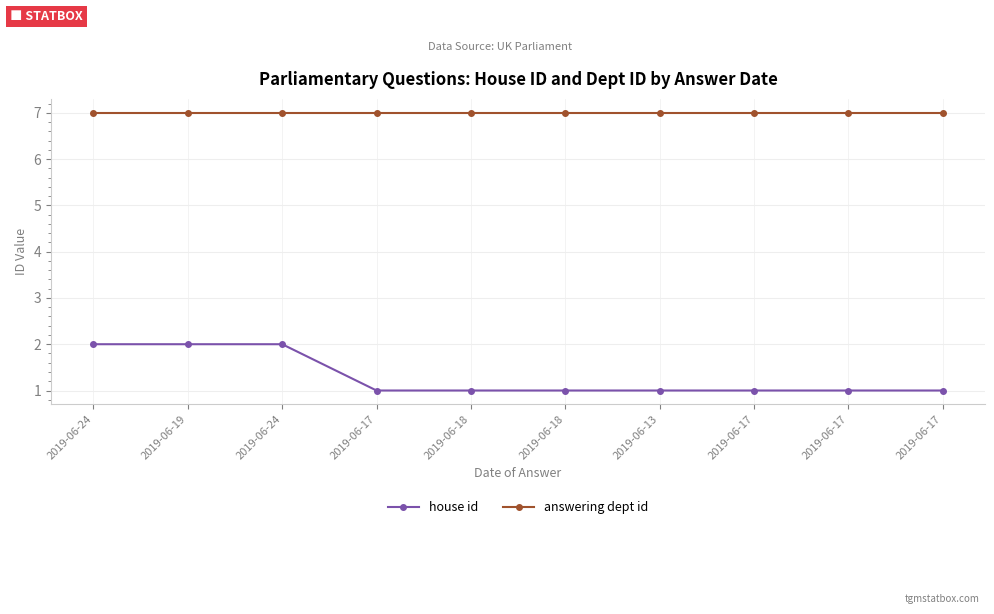

Is this an area chart (filled region under the line)?

No